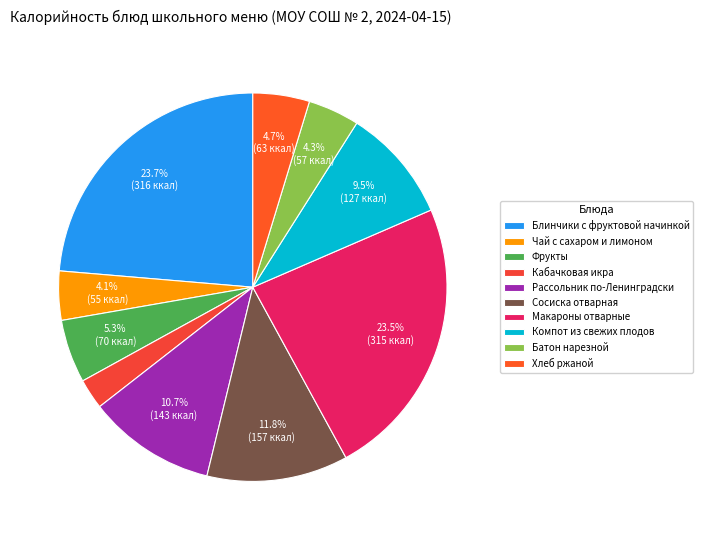

How many slices are in this pie chart?

10